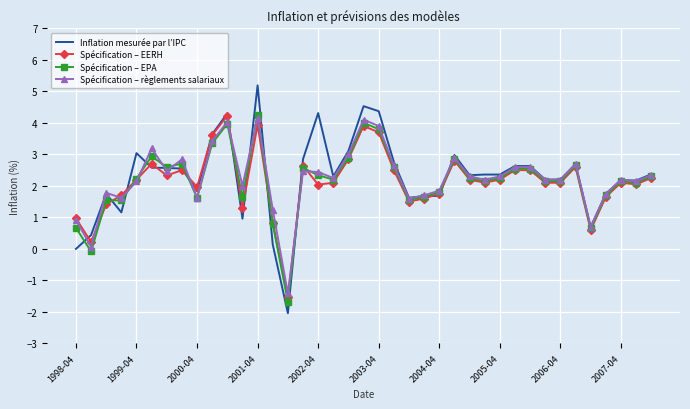

What is the maximum value for Spécification – EERH?

4.2